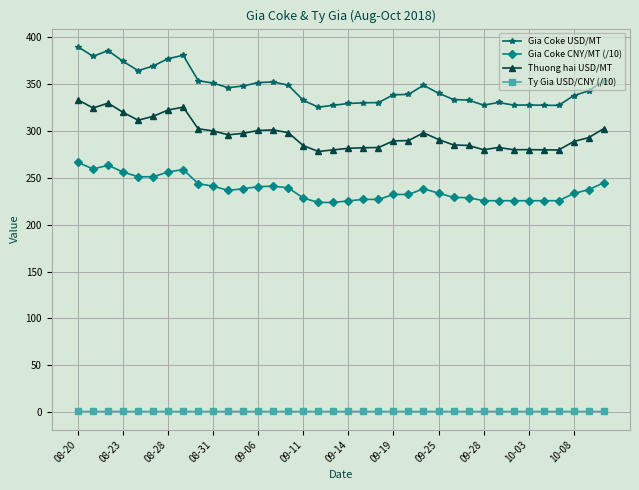

Rank the series by their maximum value, from lowest to highest.

Ty Gia USD/CNY (/10), Gia Coke CNY/MT (/10), Thuong hai USD/MT, Gia Coke USD/MT